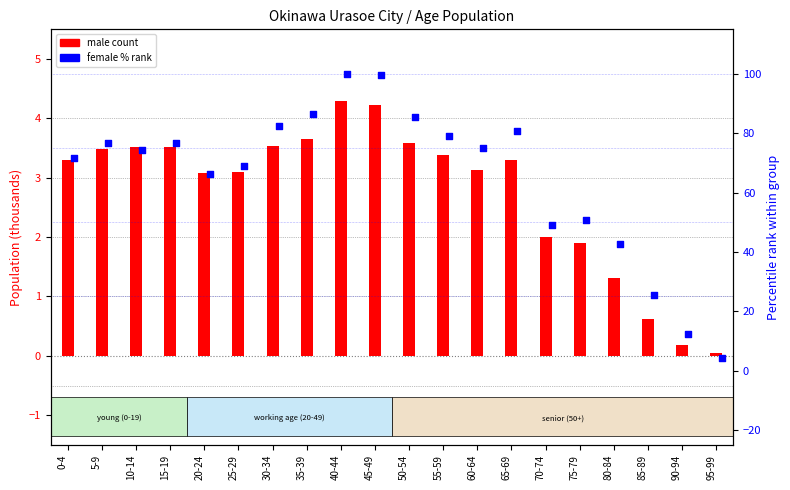

Which series reaches the maximum Y coordinate?

female % rank